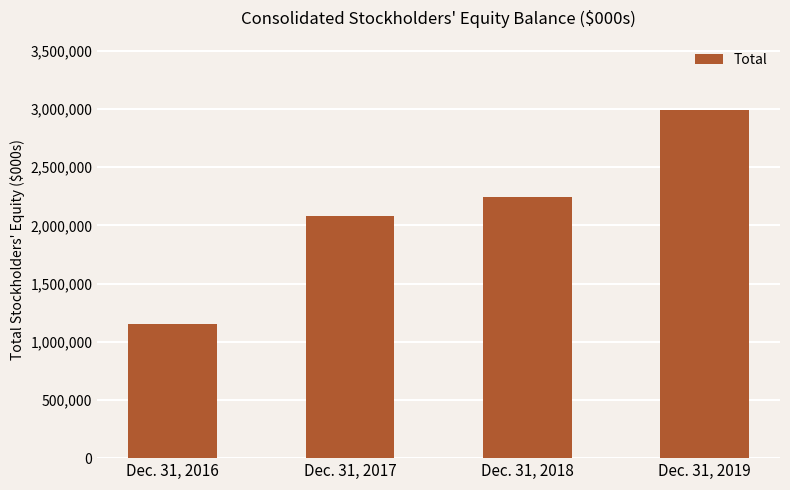

What is the greatest value displayed?

2988924